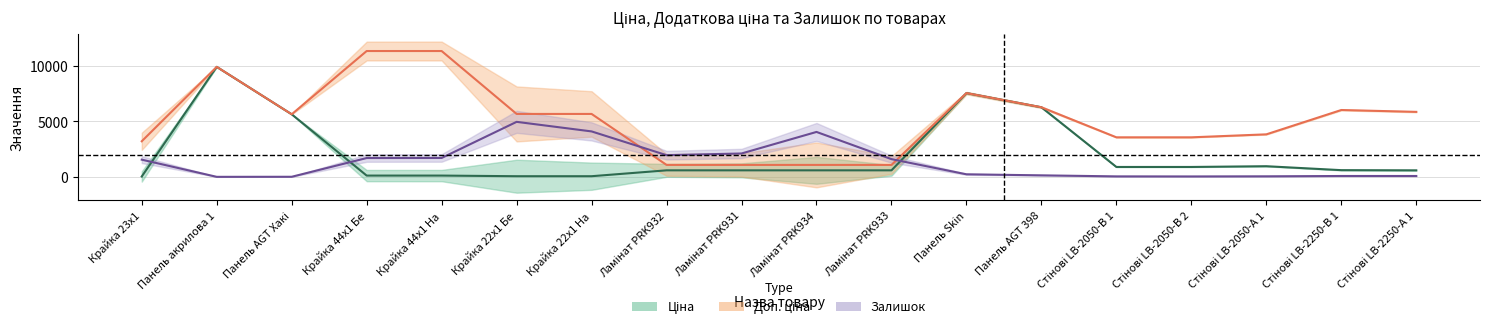

True or false: Доп. ціна has a value of 10922.7 at Панель Skin.

False